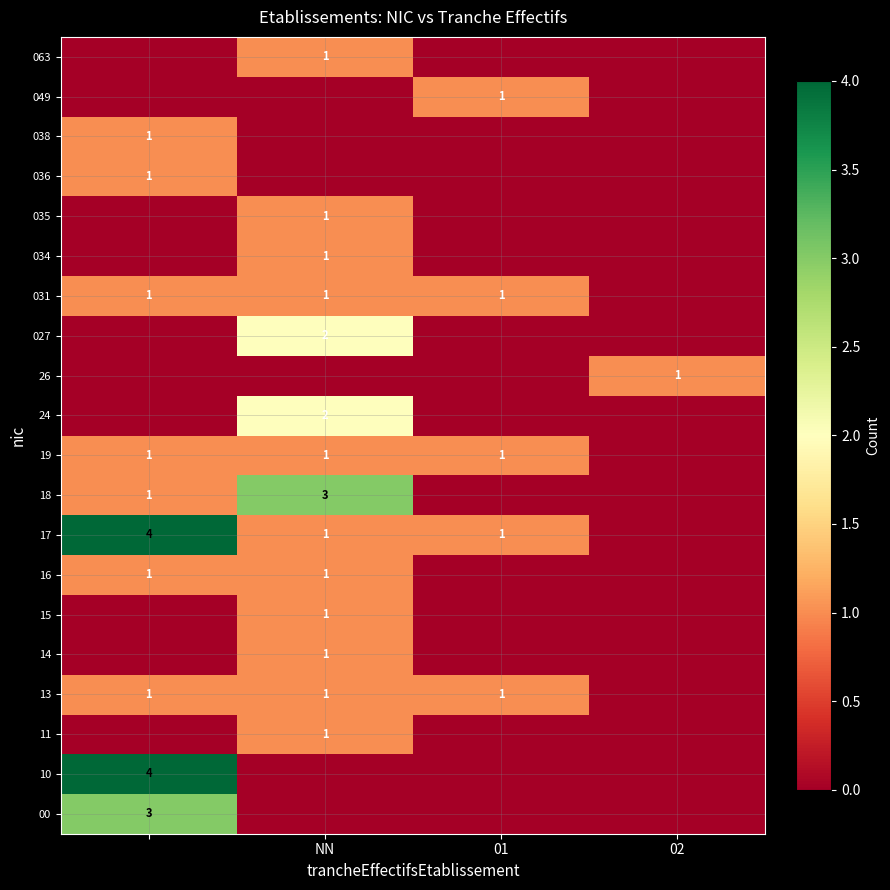

List the series in order of their peak value, lowest first.

11, 13, 14, 15, 16, 19, 26, 031, 034, 035, 036, 038, 049, 063, 24, 027, 00, 18, 10, 17